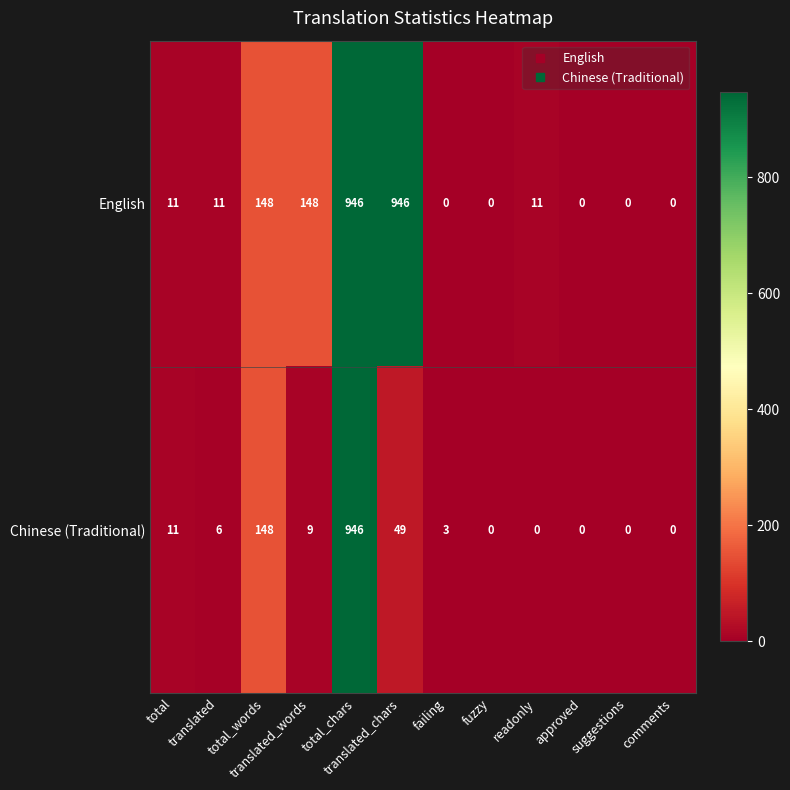

Rank the series at failing from lowest to highest value.

English, Chinese (Traditional)